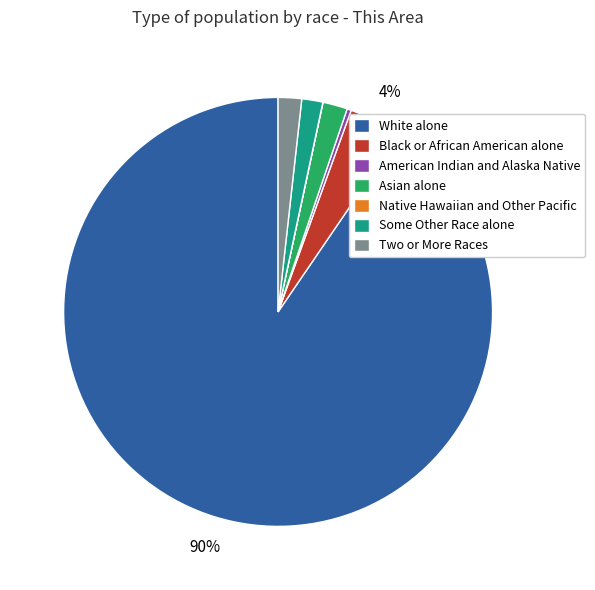

Which slice is the largest?

White alone